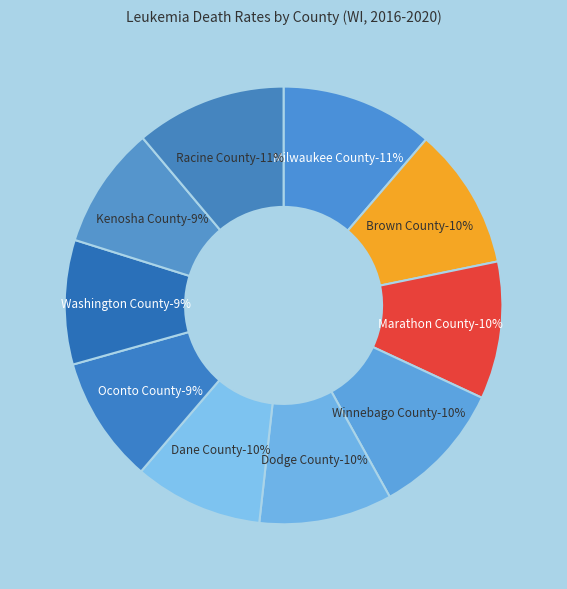

Rank the categories by value from lowest to highest.

Kenosha County, Washington County, Oconto County, Dane County, Dodge County, Winnebago County, Marathon County, Brown County, Racine County, Milwaukee County